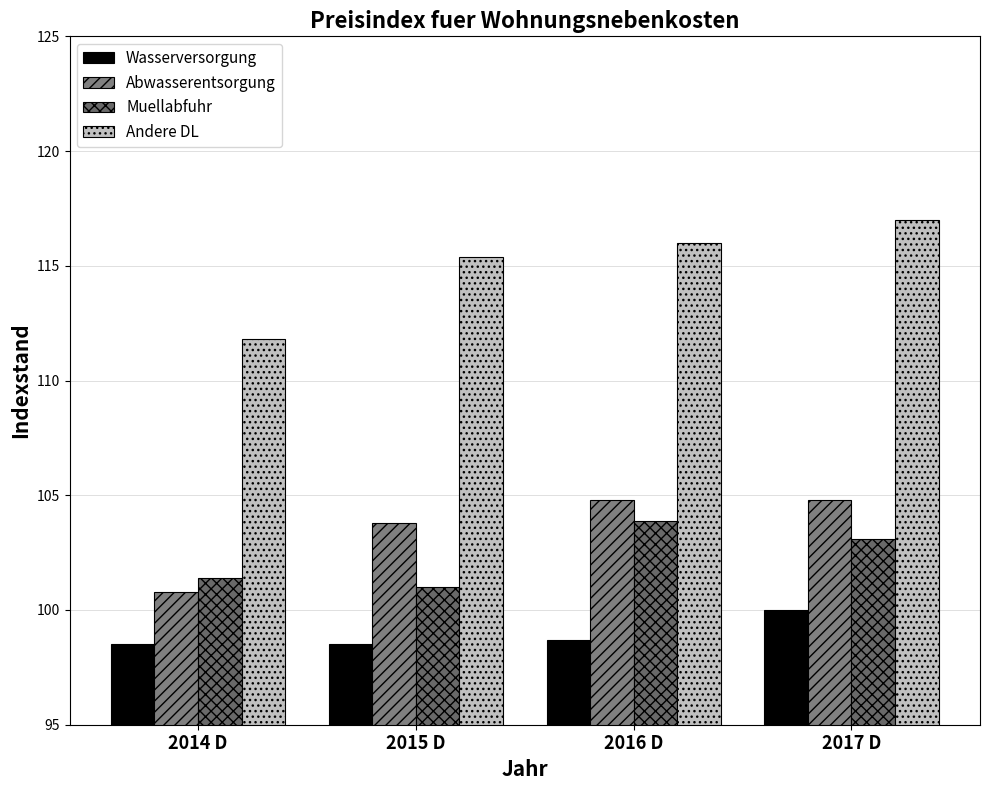

Are the bars grouped side by side (vs. stacked)?

Yes